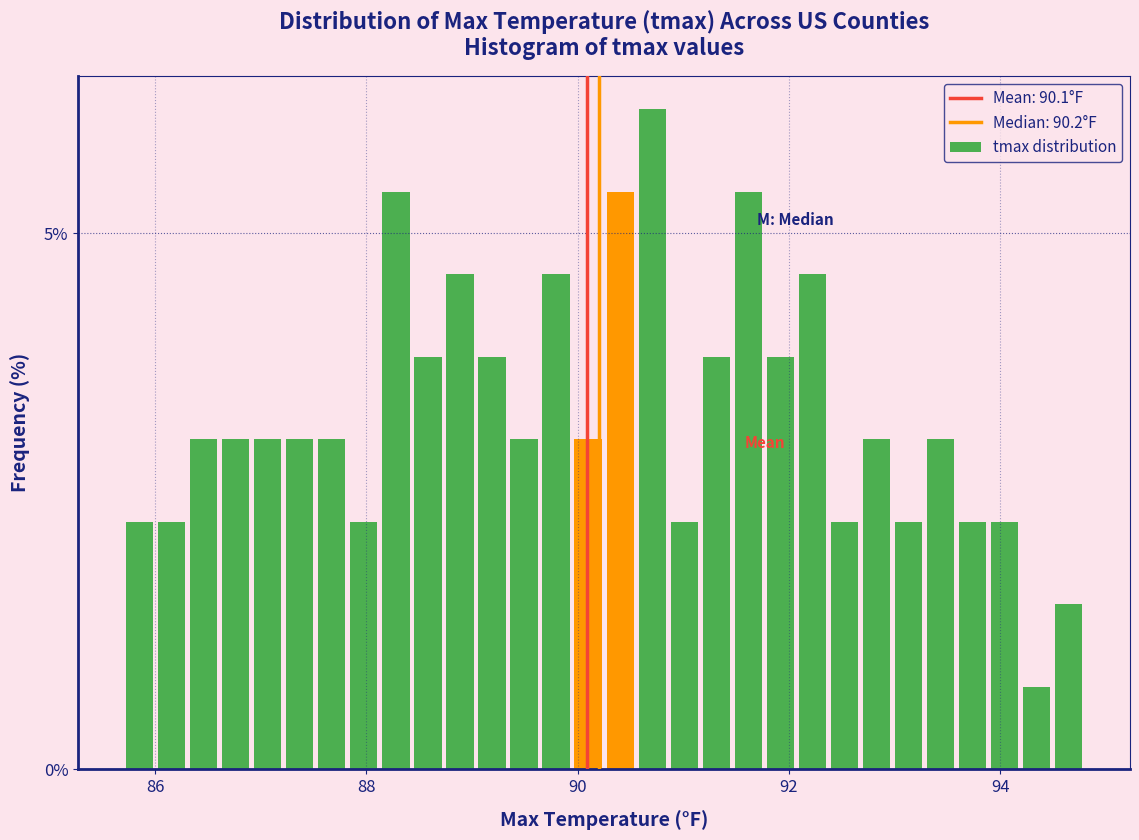

Around what value on the x-axis is the tallest bar? Give the approximate position of its centre, as read against the axis.

90.8